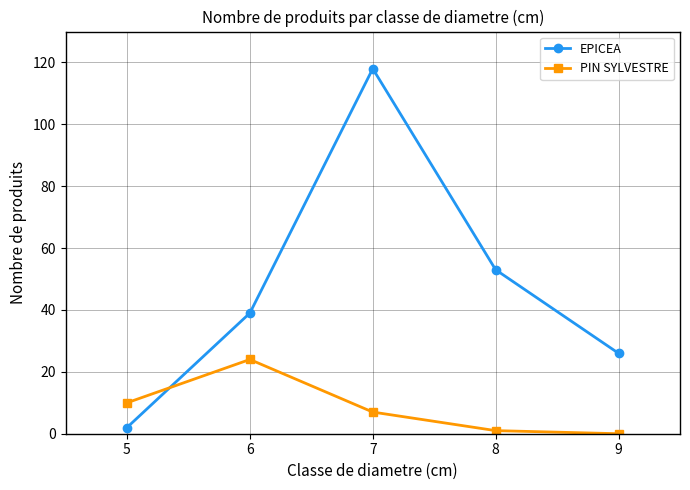

How many interior local peaks does the PIN SYLVESTRE series have?

1